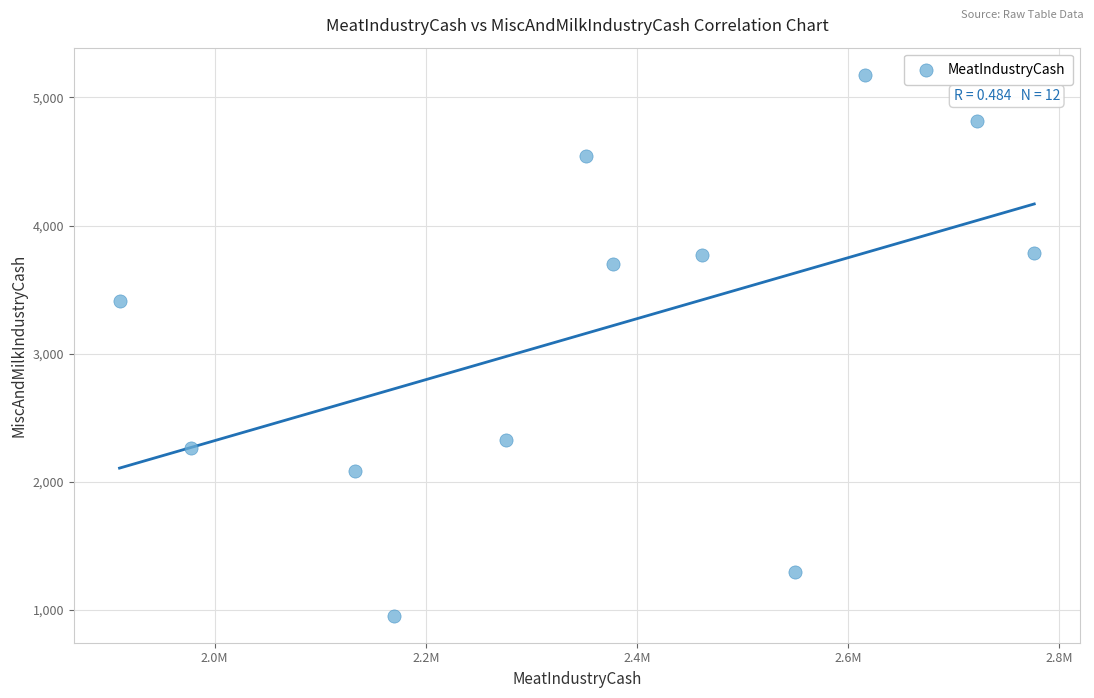

What Y value in the scatter plot is closest to 3066?

3412.2